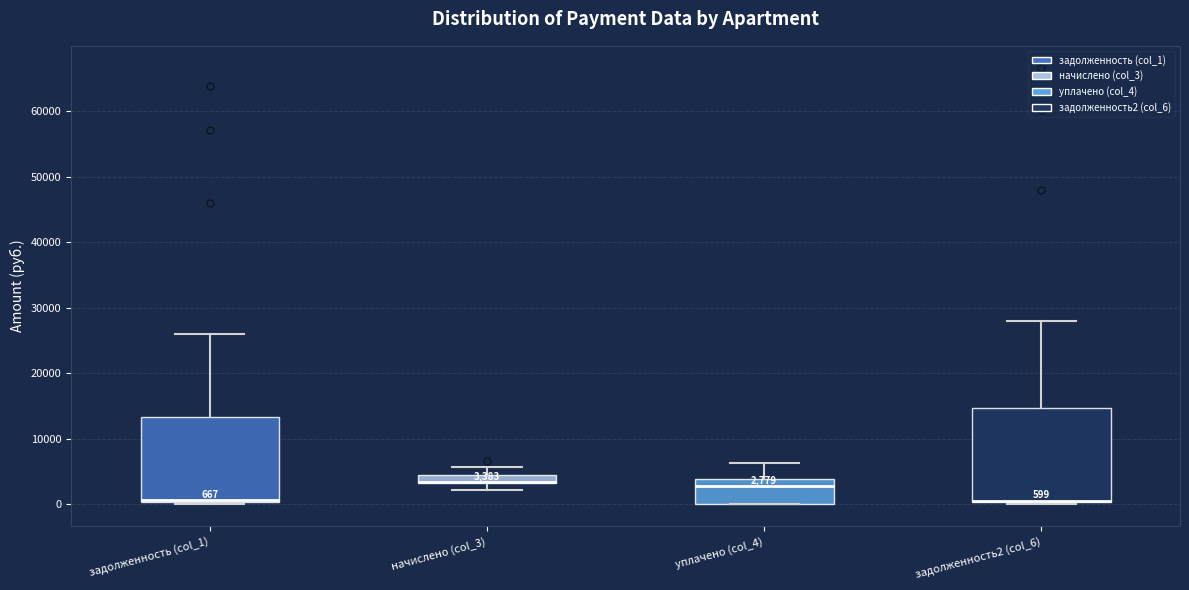

Which box is the tallest, from its lower edge to its upper edge?

задолженность2 (col_6)